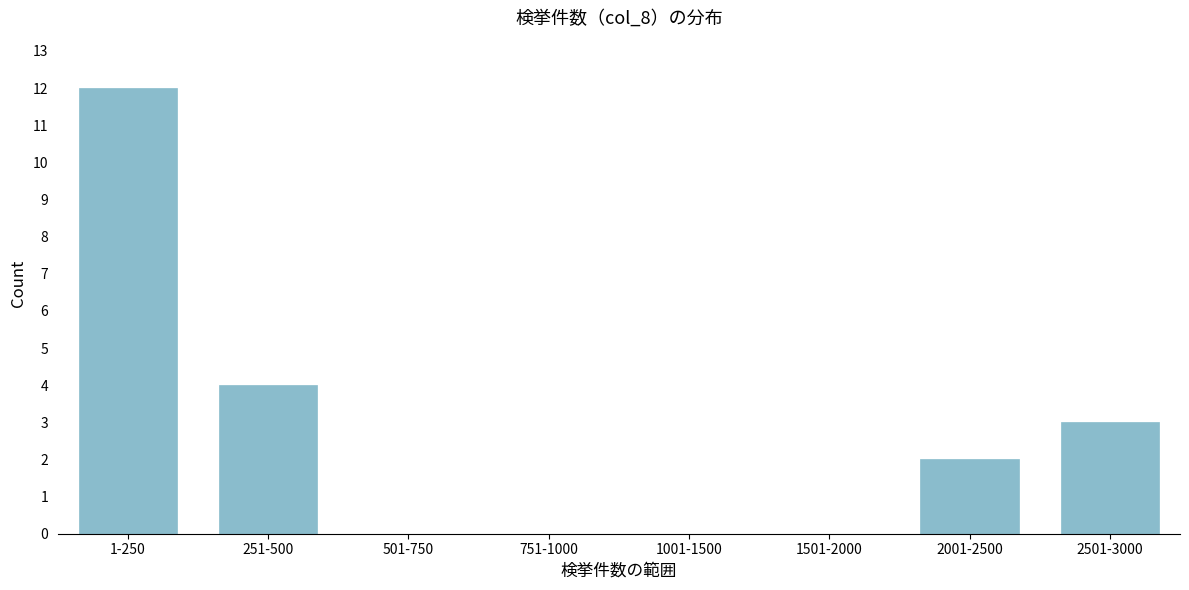

Reading right to left, what are all the values shown in this chart?

2501-3000=3	2001-2500=2	1501-2000=0	1001-1500=0	751-1000=0	501-750=0	251-500=4	1-250=12